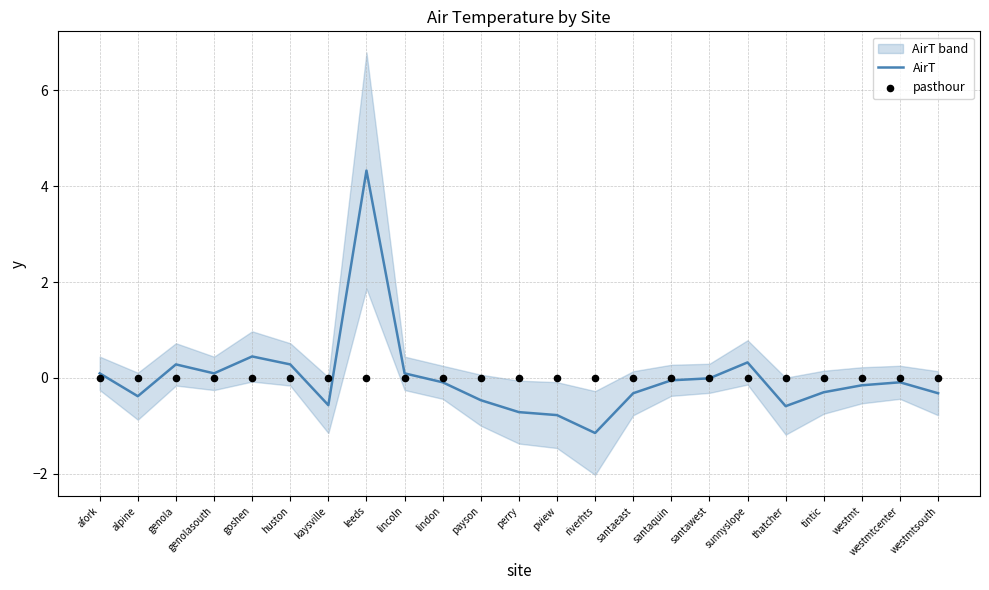

What are all the series names shown in the legend?

AirT, pasthour